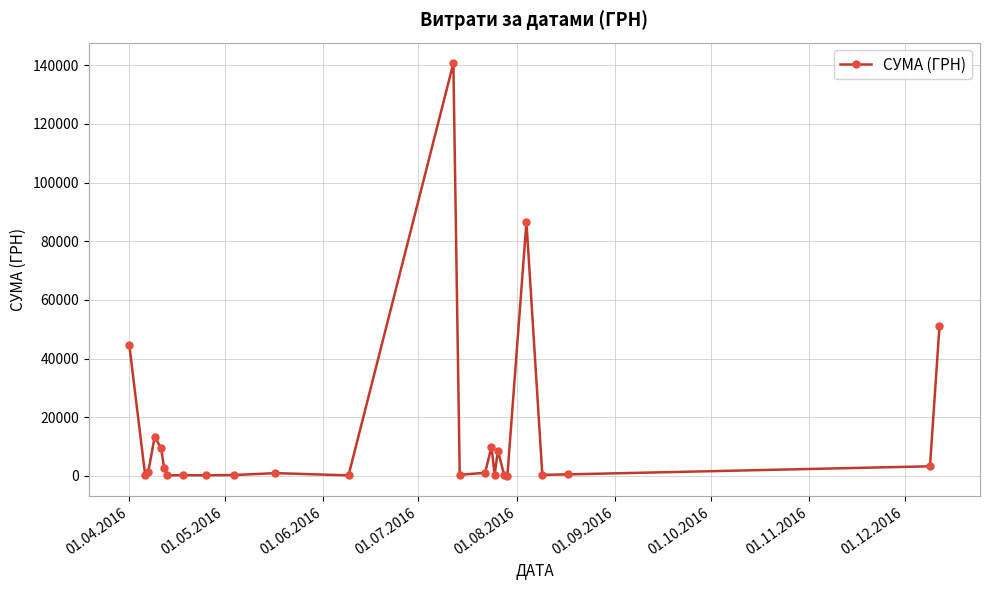

What is the greatest value displayed?

140706.2